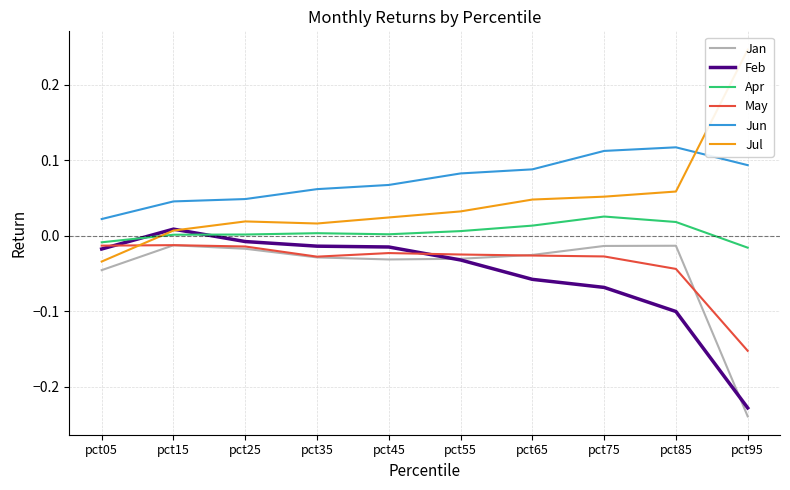

List the series in order of their peak value, lowest first.

Jan, May, Feb, Apr, Jun, Jul